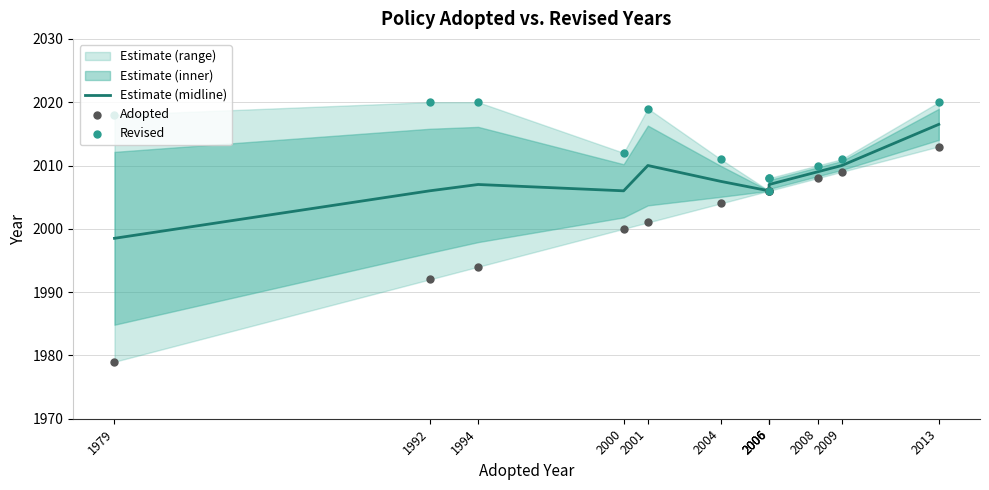

Which series has the widest spread of Y values?

Adopted